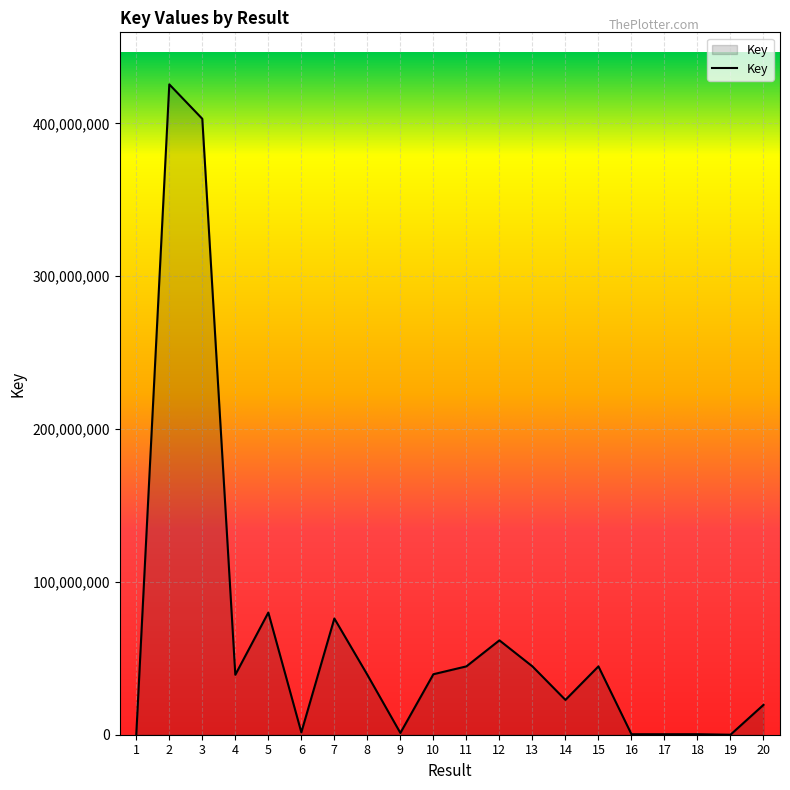

True or false: the data shows 312999 at 1.

True